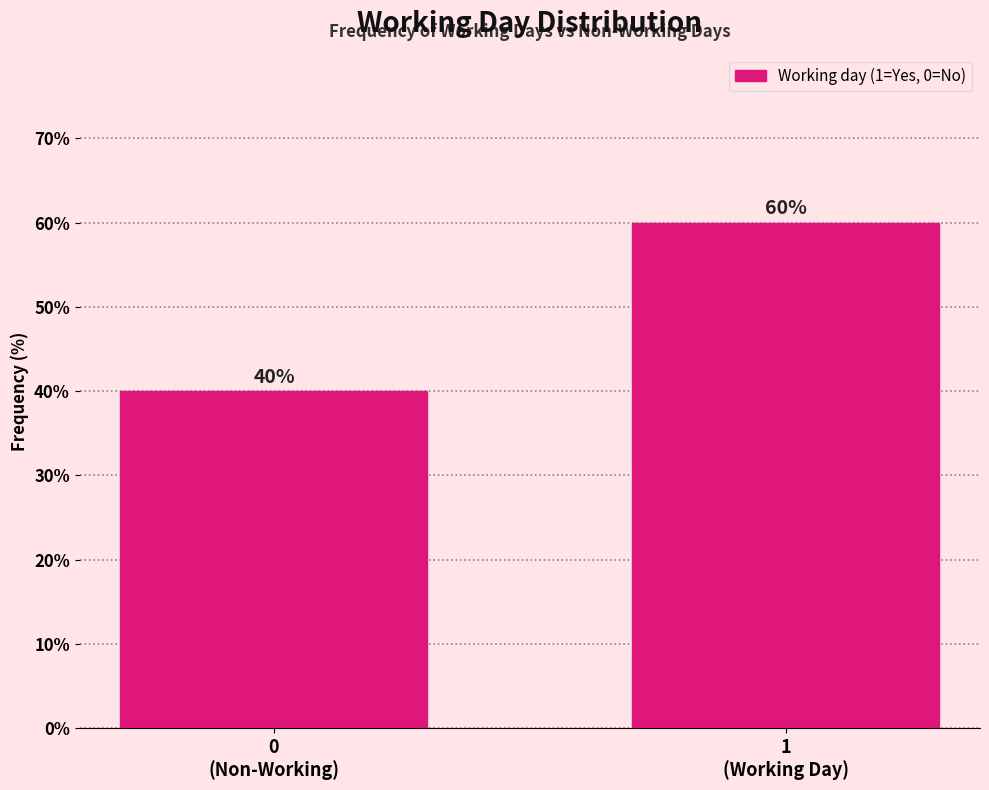

Reading left to right, extract all data points from this chart.

40	60